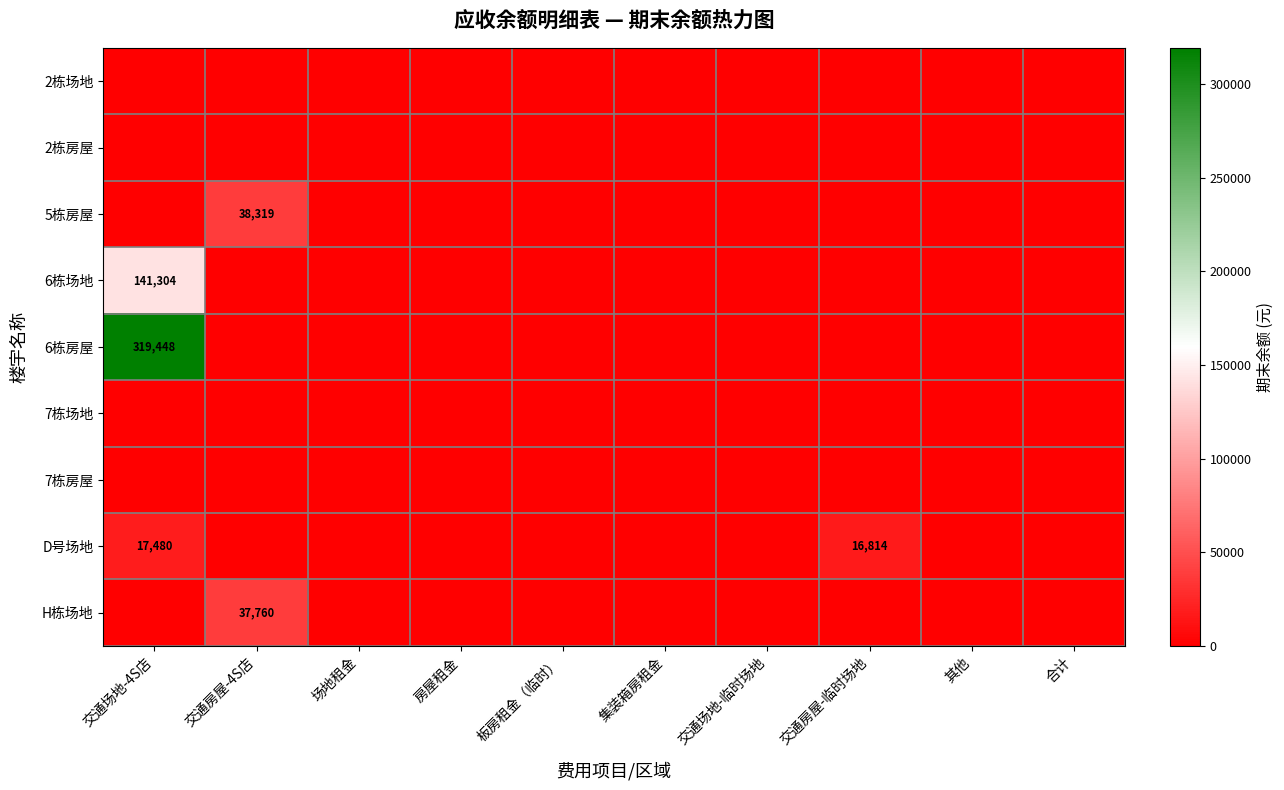

The value of 6栋场地 at 交通房屋-4S店 is 0.0. True or false?

True